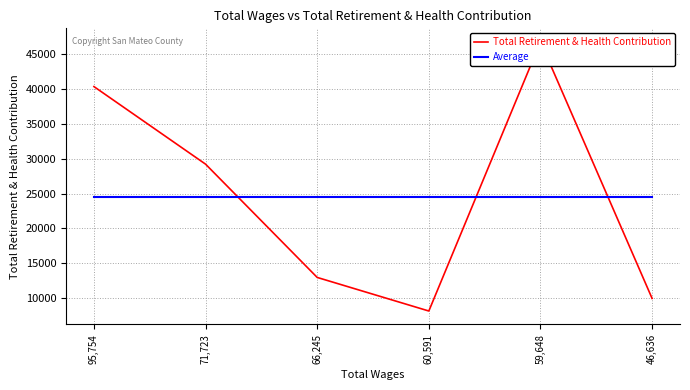

Which series ends up on top after the final intersection of Total Retirement & Health Contribution and Average?

Average